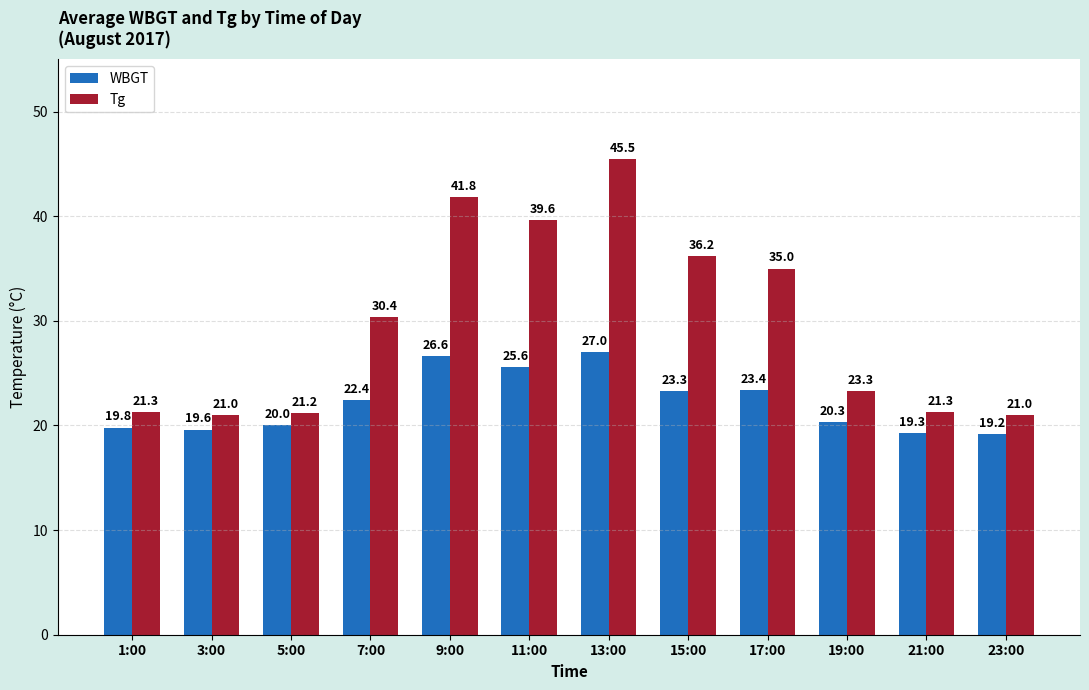

How many bars are there in each group?

2